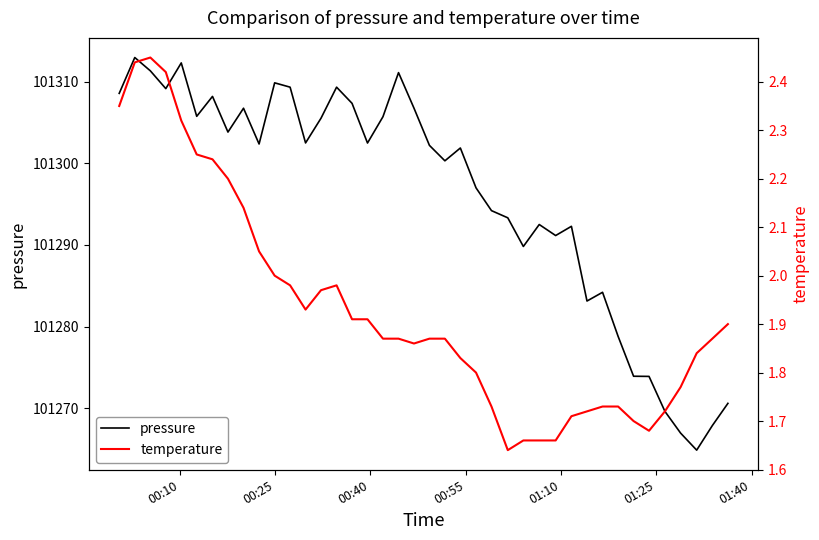

What is the greatest value displayed?

101312.9